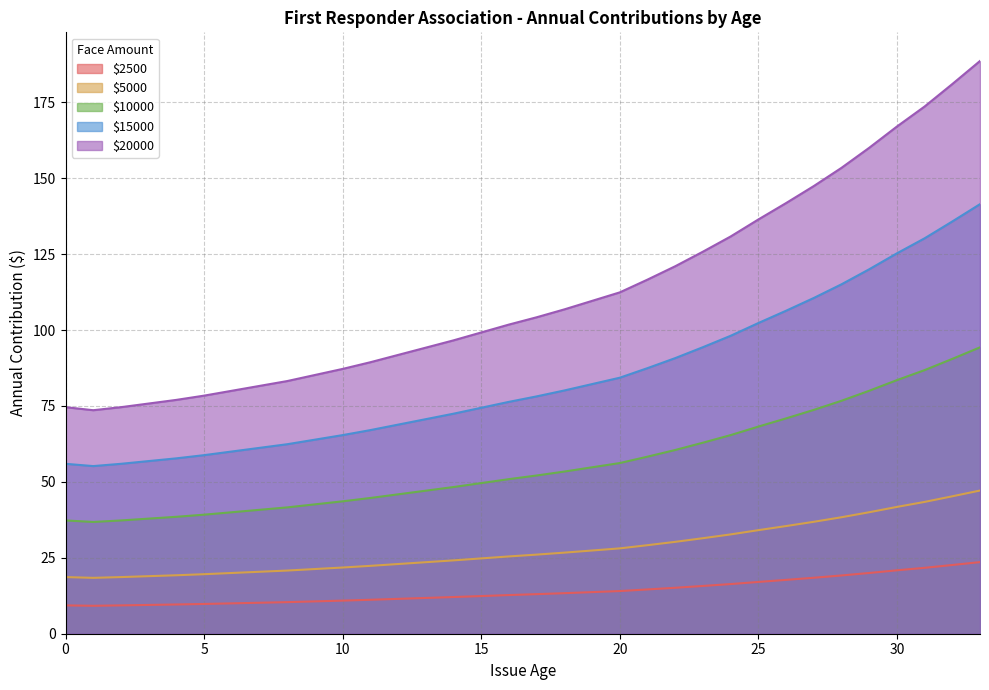

True or false: 15000 and 10000 intersect in this chart.

False